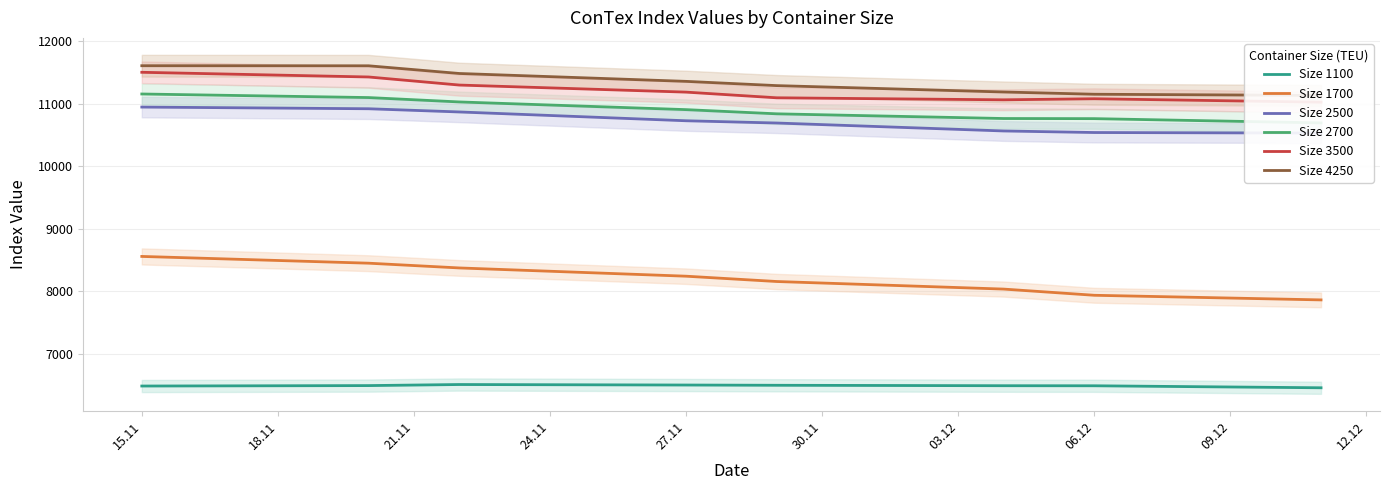

True or false: Size 1100 and Size 4250 intersect in this chart.

False